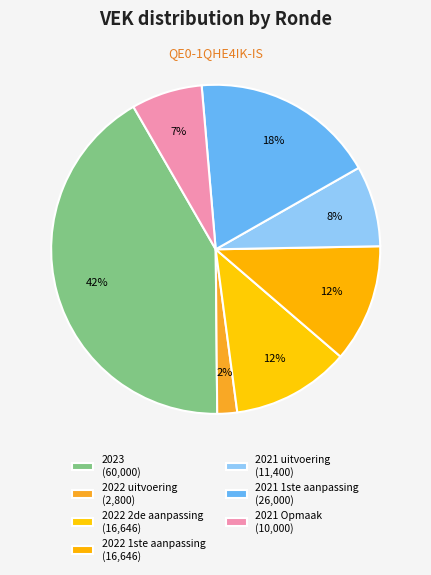

Count the number of slices in the pie.

7